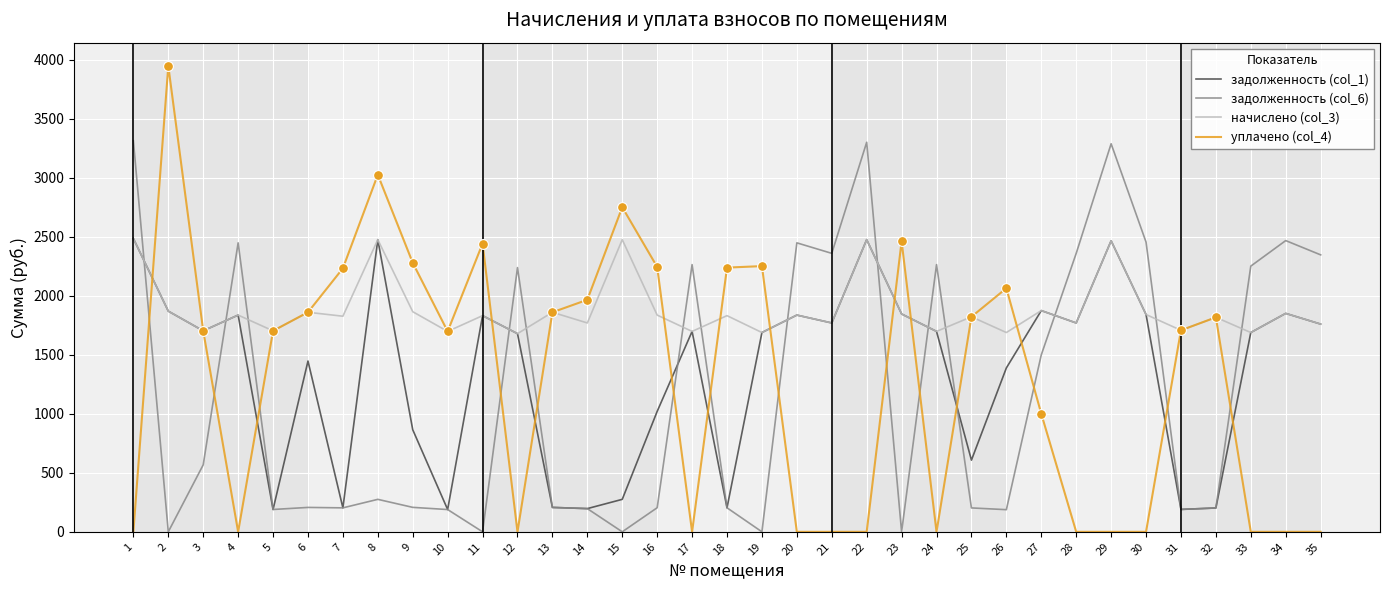

Which series has the largest total across all categories?

начислено (col_3)